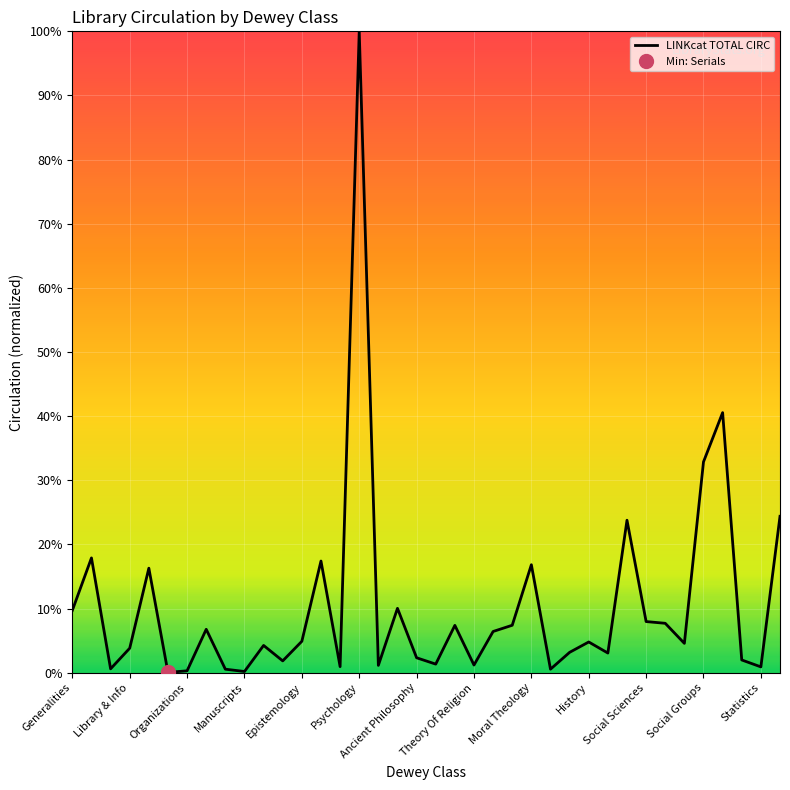

Is it true that LINKcat TOTAL CIRC equals 32.9 at Social Groups?

True